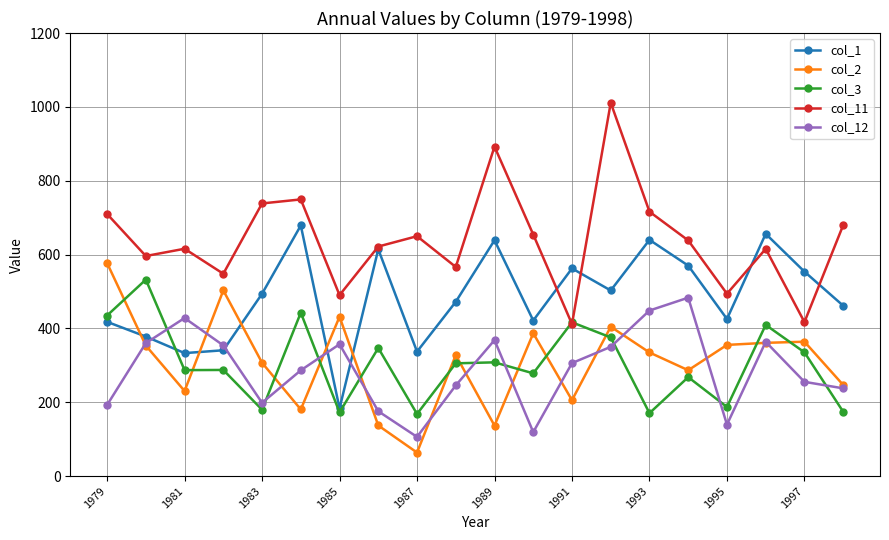

In col_1, how many points are higher than both neighbors (excluding endpoints)?

6